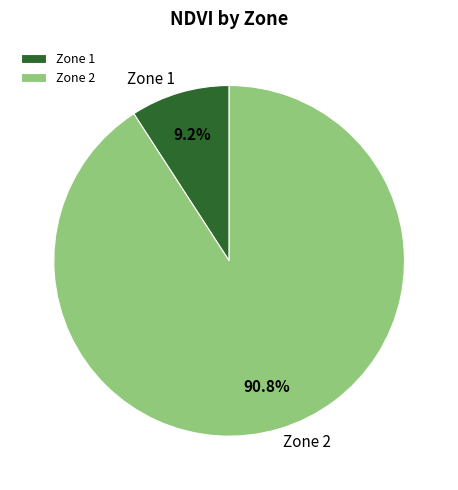

To the nearest percent, what is the difference between the largest and smallest slice percentages?

82%